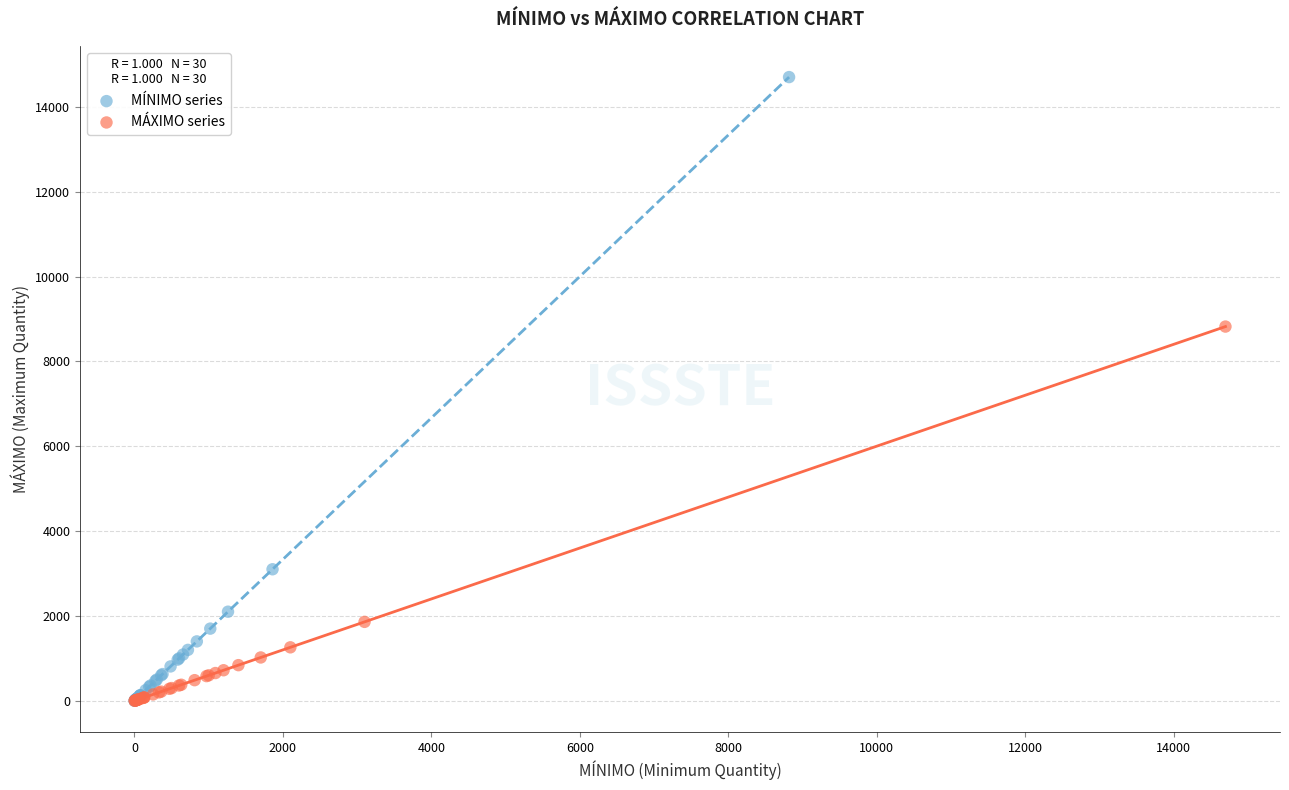

Which series contains the highest Y value?

MÍNIMO series